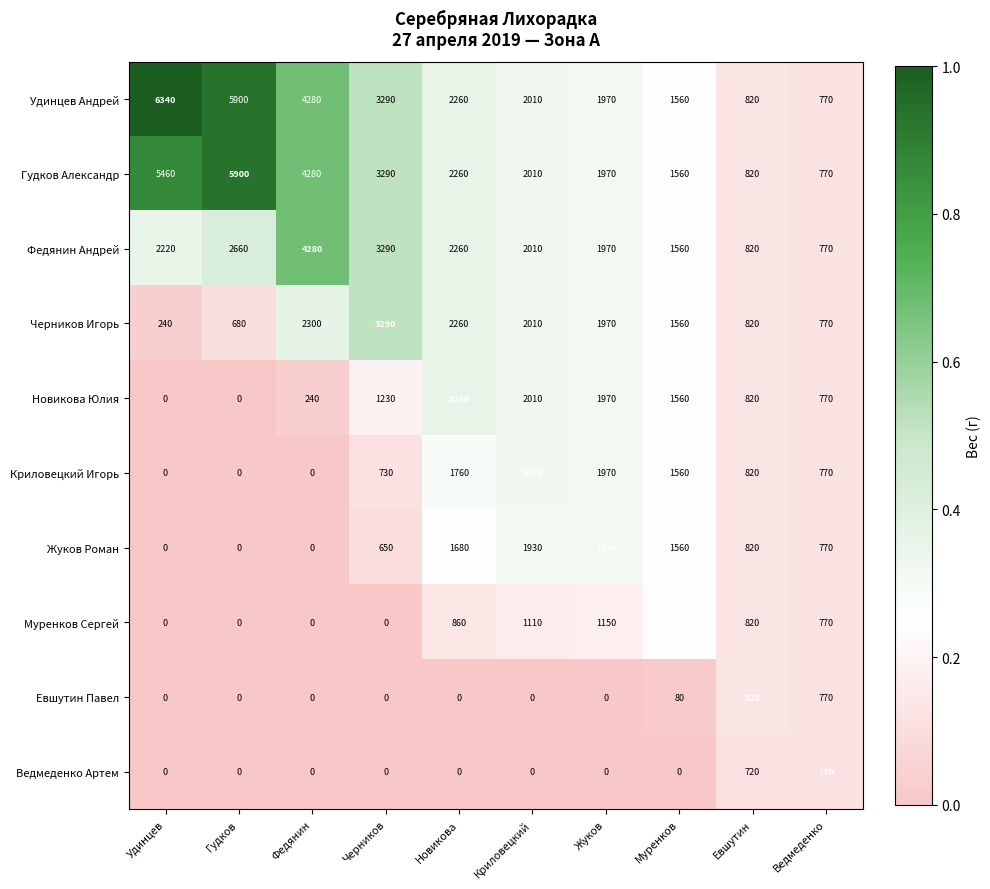

What is the sum of the Новикова Юлия values at Удинцев and Федянин?

240